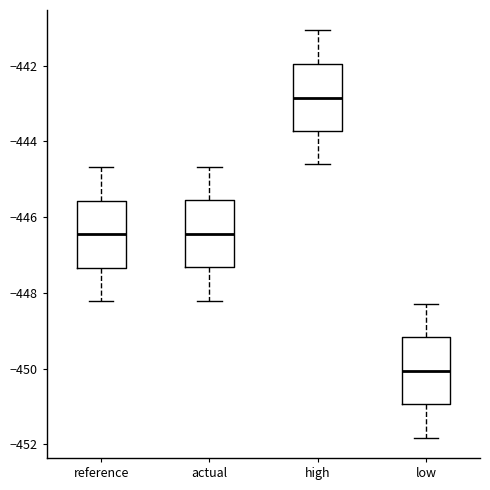

Reading left to right, read every box against the y-axis: the position of its median line, the range the box covers, and the ends of its whiskers. The values are not printed on the chart, so give them approximately, as read against the axis.

reference: median -446.4, box -447.4 to -445.6, whiskers -448.2 to -444.6
actual: median -446.4, box -447.4 to -445.6, whiskers -448.2 to -444.6
high: median -442.8, box -443.8 to -442.0, whiskers -444.6 to -441.0
low: median -450.0, box -451.0 to -449.2, whiskers -451.8 to -448.2